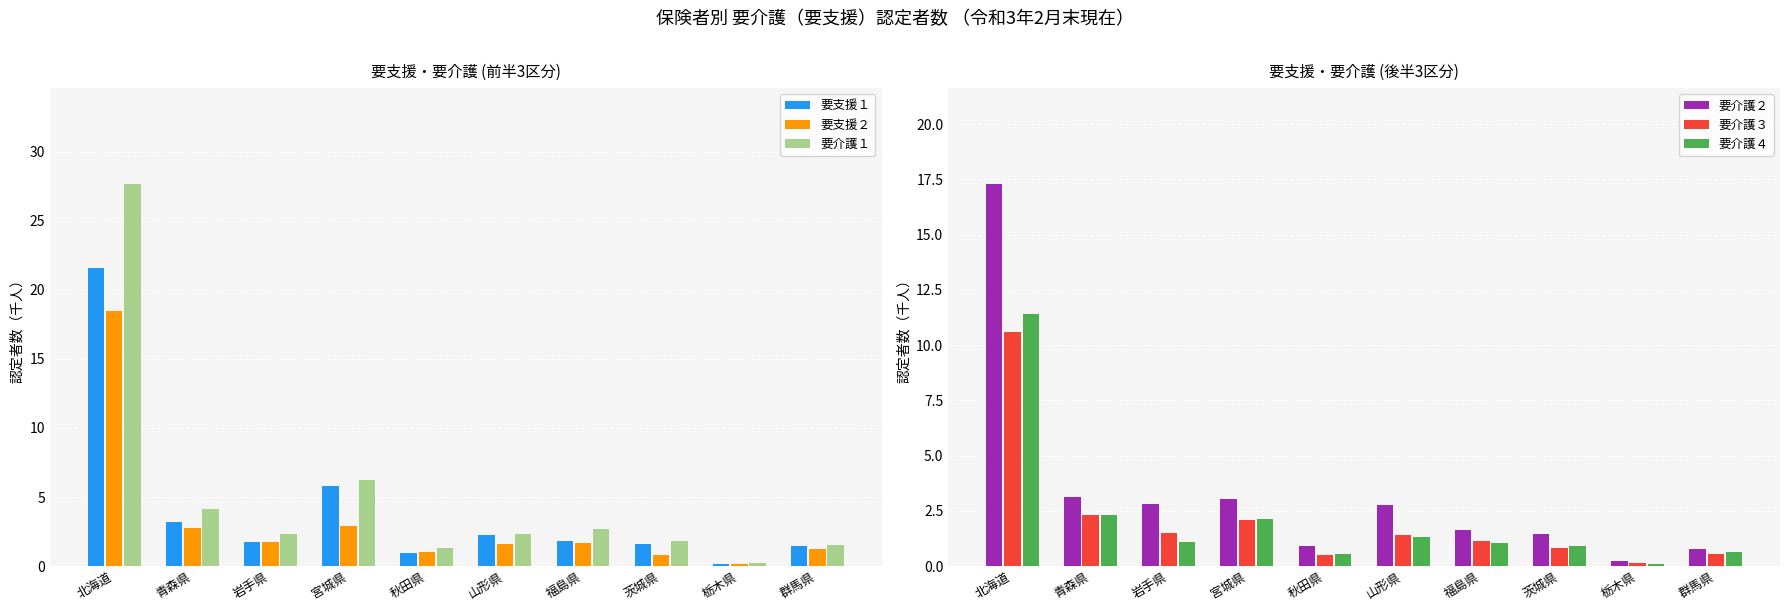

What is the difference between the highest and lowest values at 宮城県?

4.1